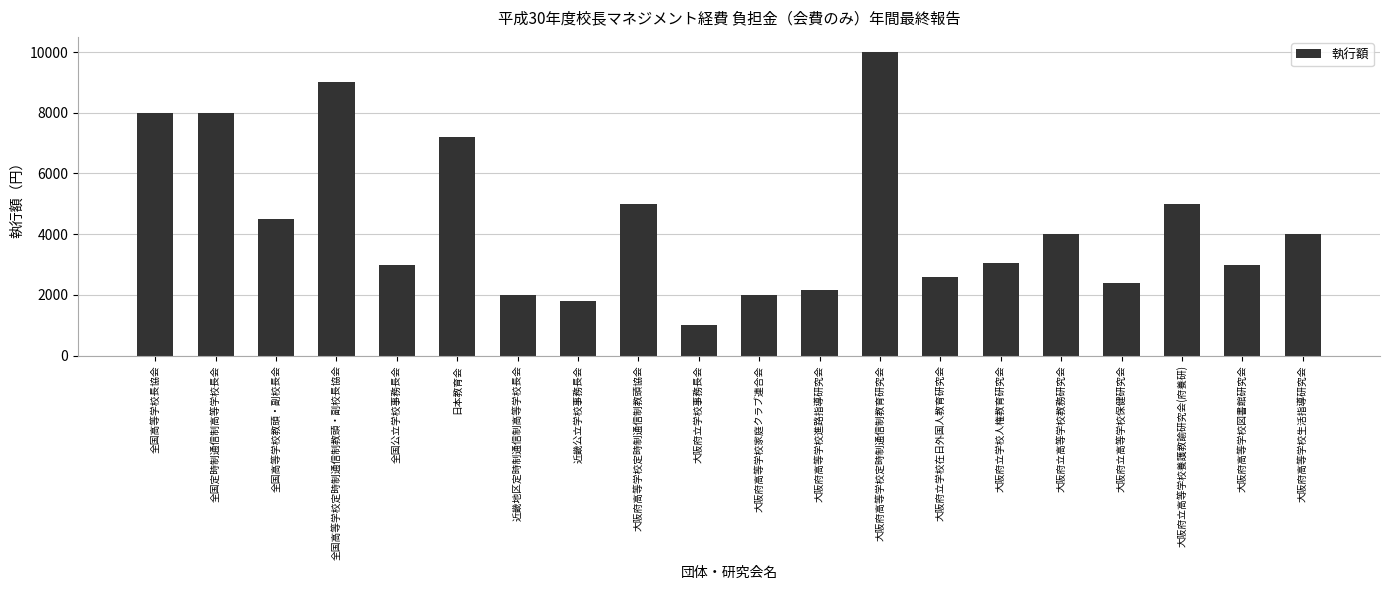

True or false: the data shows 454 at 大阪府高等学校進路指導研究会.

False